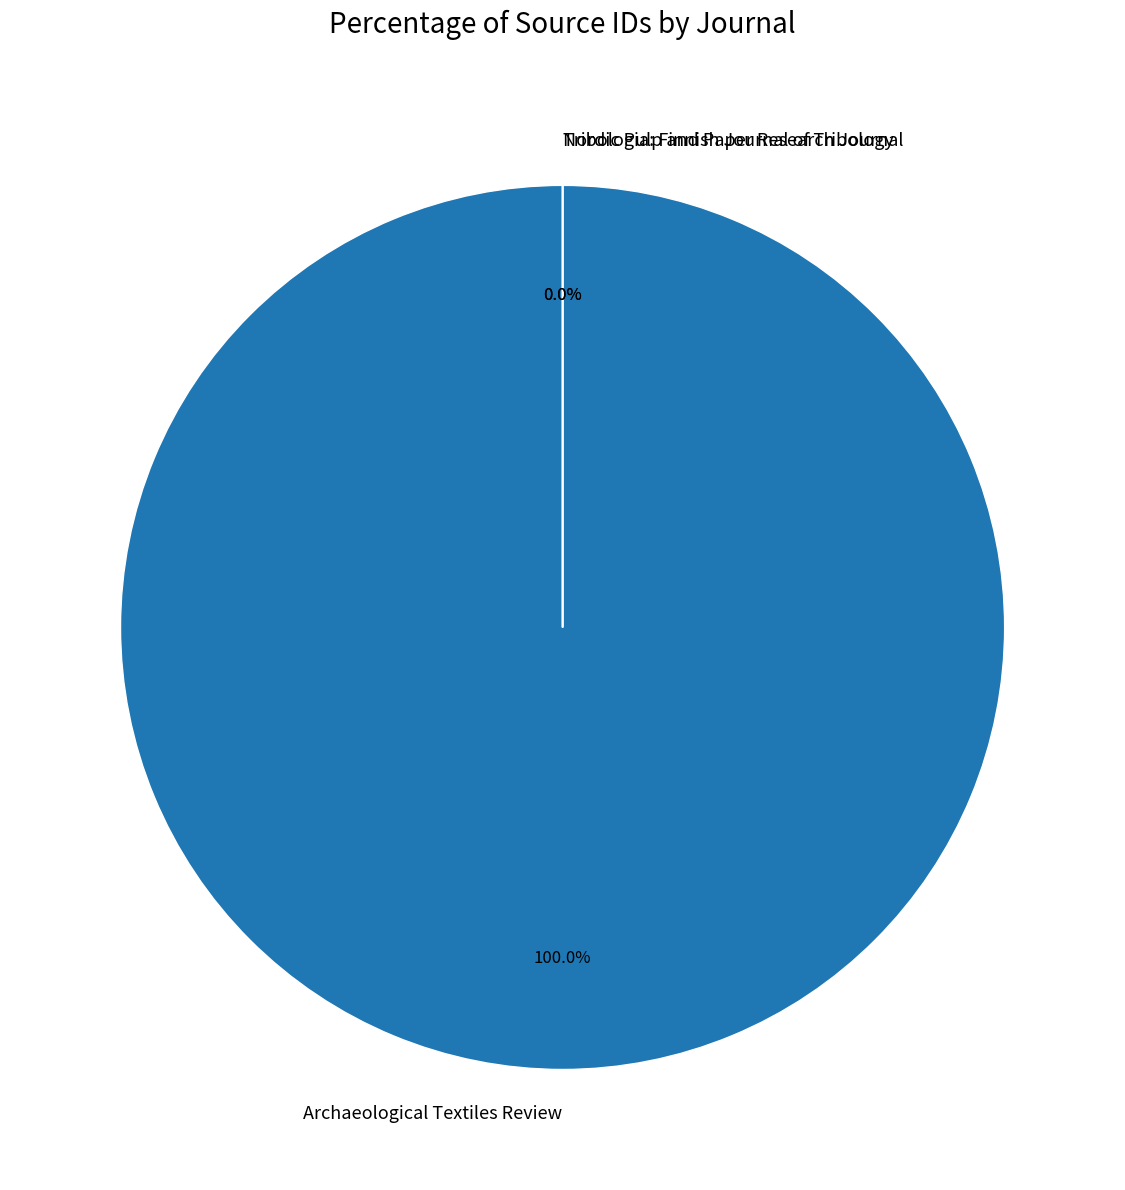

Does Archaeological Textiles Review represent more than half of the total?

Yes